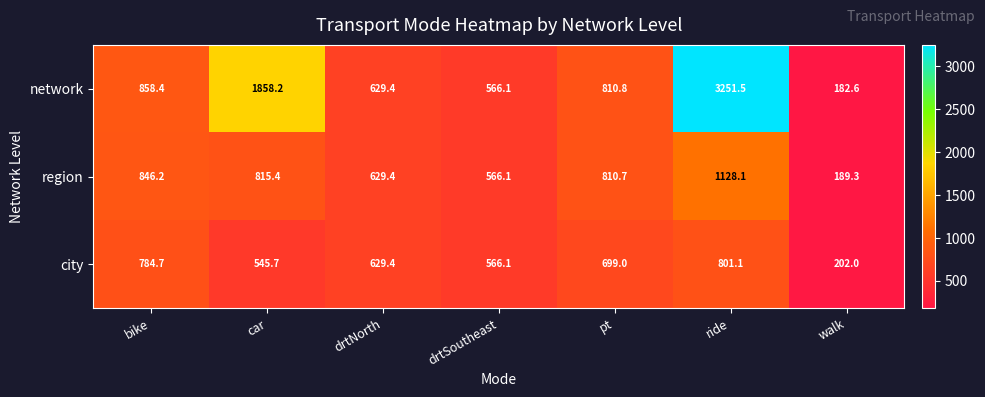

List the series in order of their peak value, highest first.

network, region, city